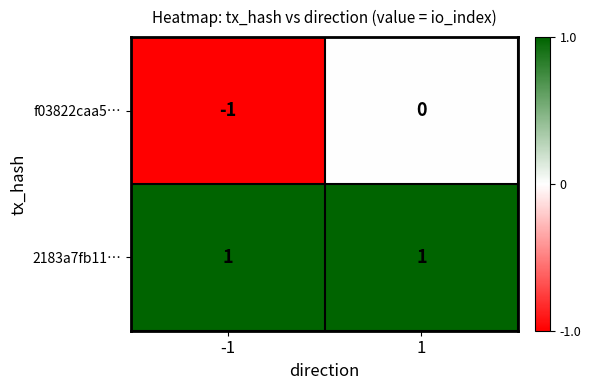

Reading left to right, list all the values displayed in this chart.

f03822caa5…: -1=-1	1=0
2183a7fb11…: -1=1	1=1